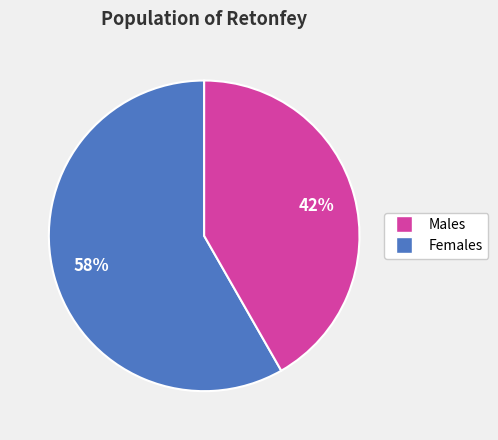

To the nearest percent, what is the average slice percentage?

50%